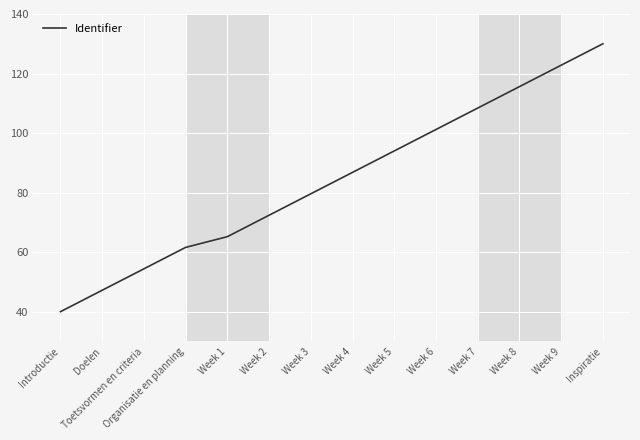

Approximately how many times larger is the value at Doelen compared to Toetsvormen en criteria?

0.9